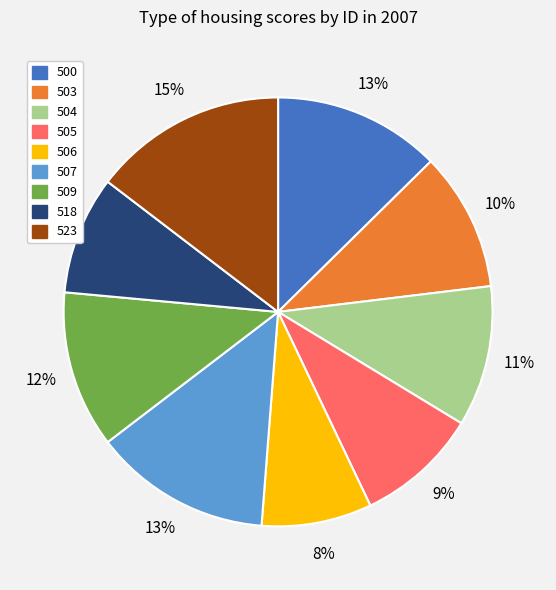

Which slice is the smallest?

506